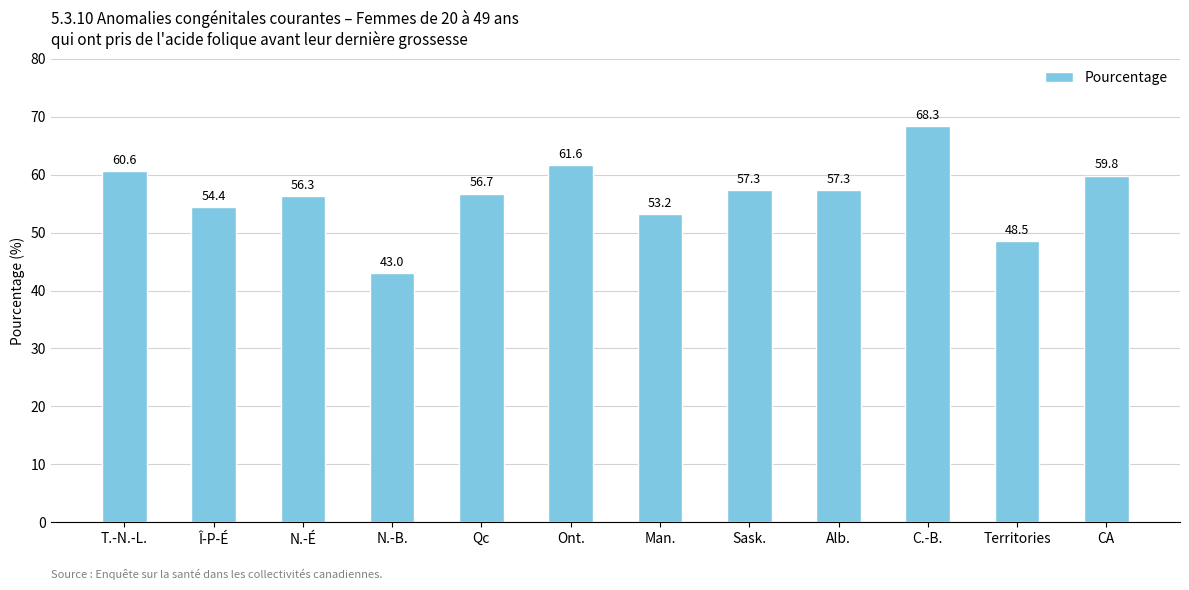

What is the value of the 8th bar from the left?

57.3